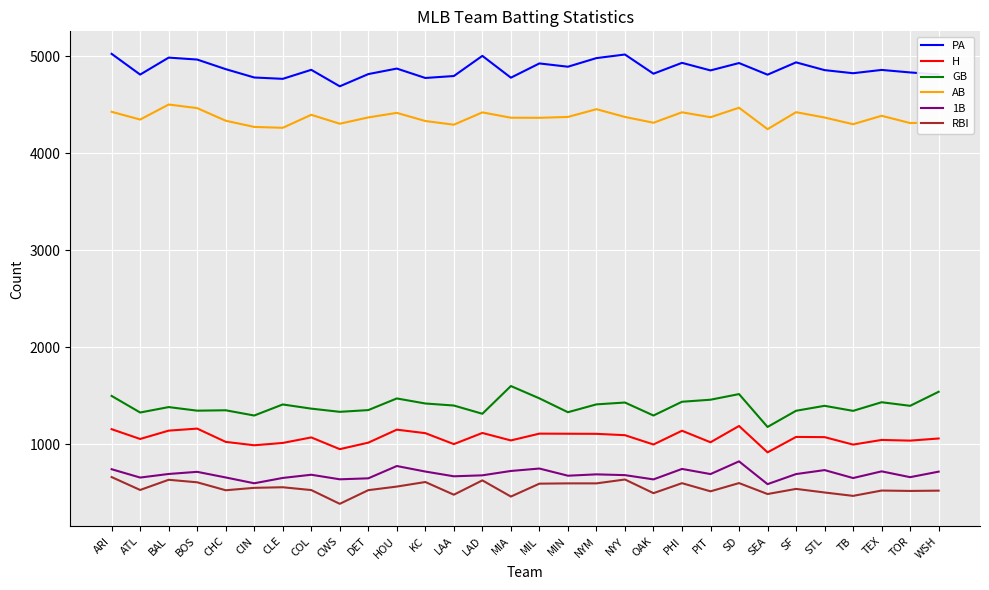

What is the maximum value for RBI?

661